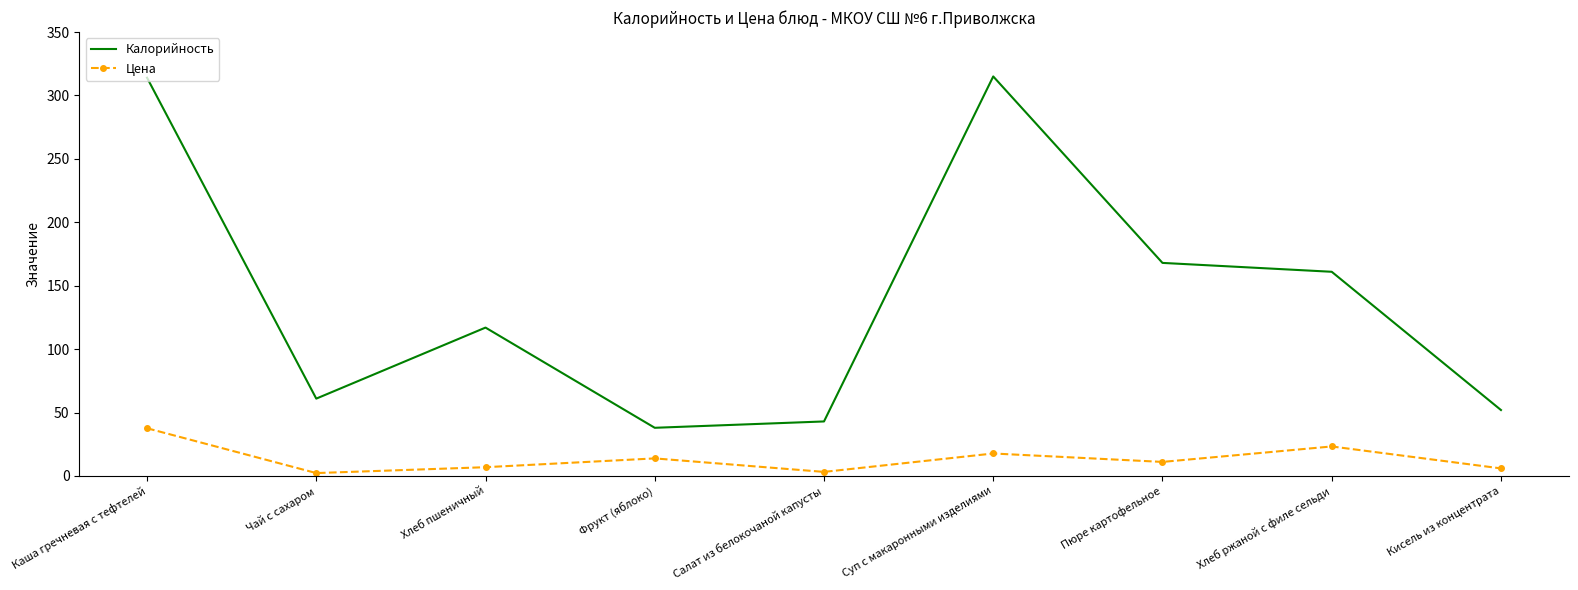

What position from the left is Хлеб ржаной с филе сельди?

8